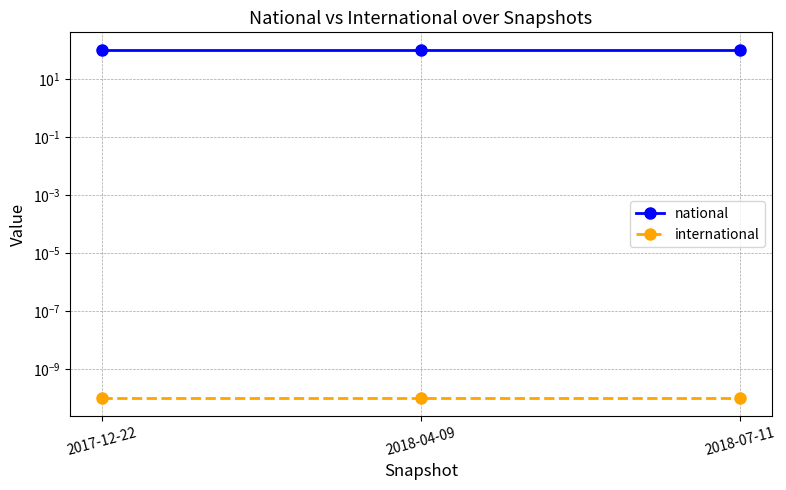

Is the value of national at 2017-12-22 greater than the value of international at 2018-07-11?

Yes